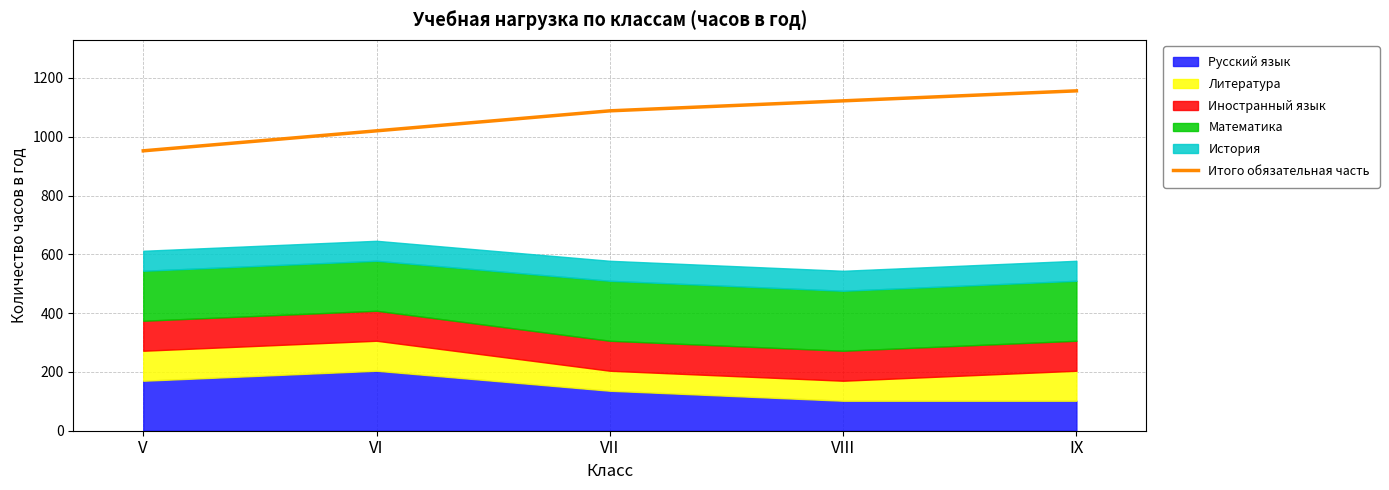

Rank the categories by value from highest to lowest.

IX, VIII, VII, VI, V